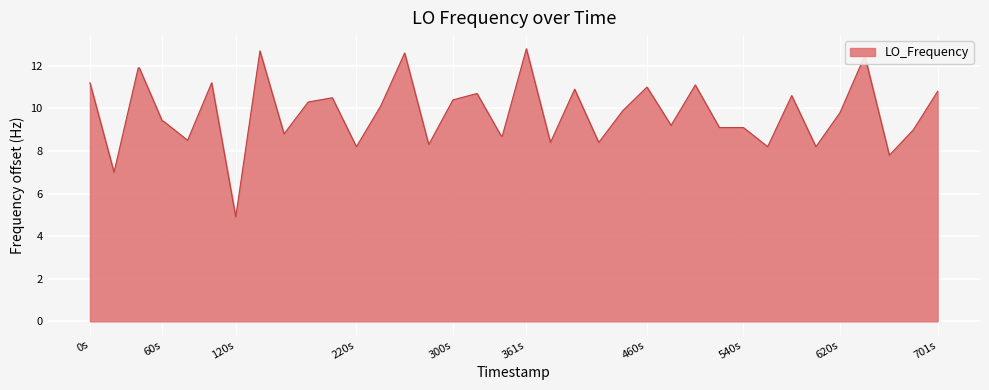

What is the smallest value displayed?

4.9